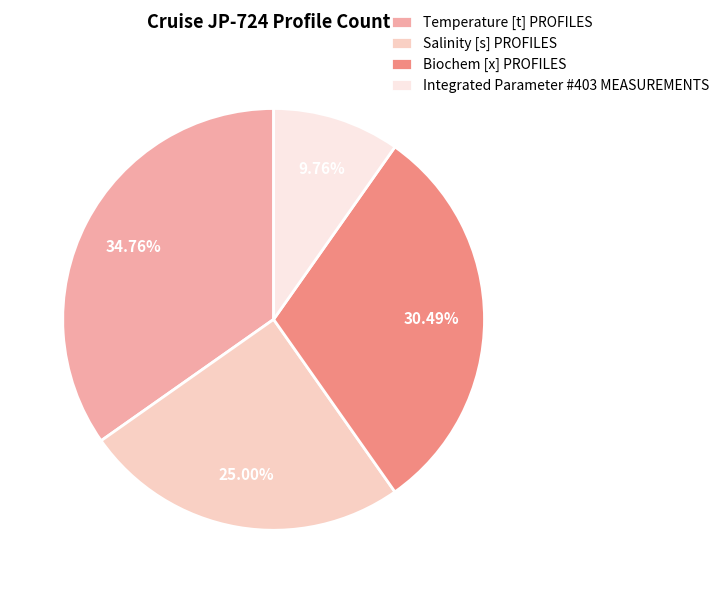

Does Biochem [x] PROFILES represent more than half of the total?

No